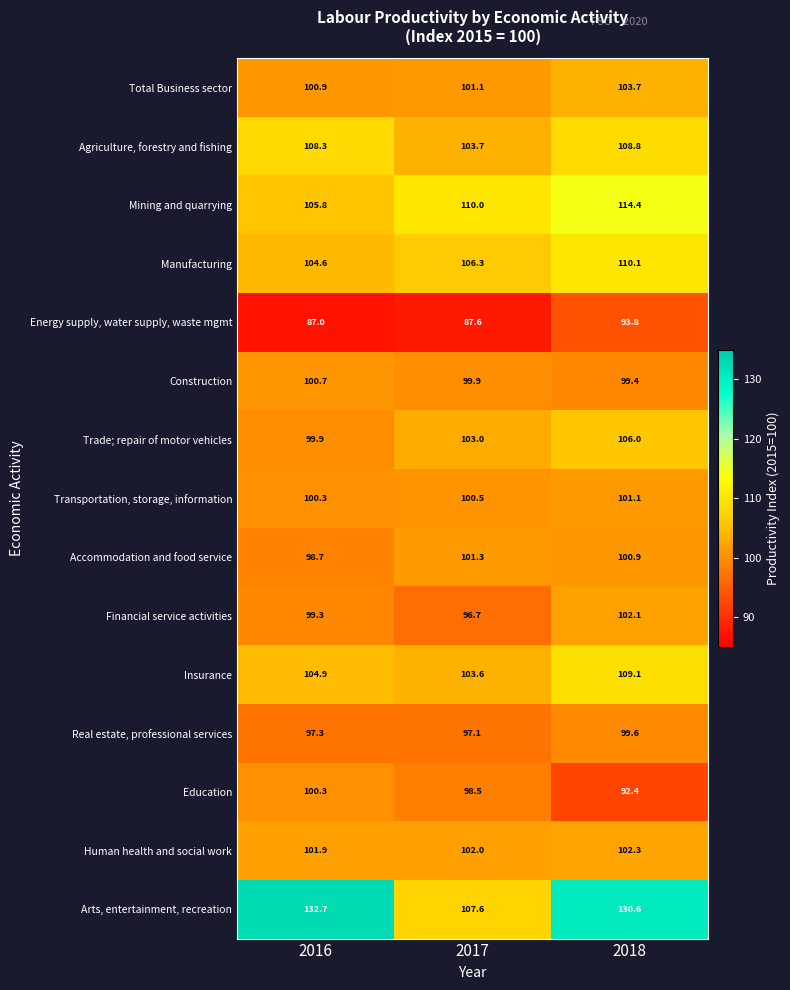

How many values in the Arts, entertainment, recreation series are below 130?

1